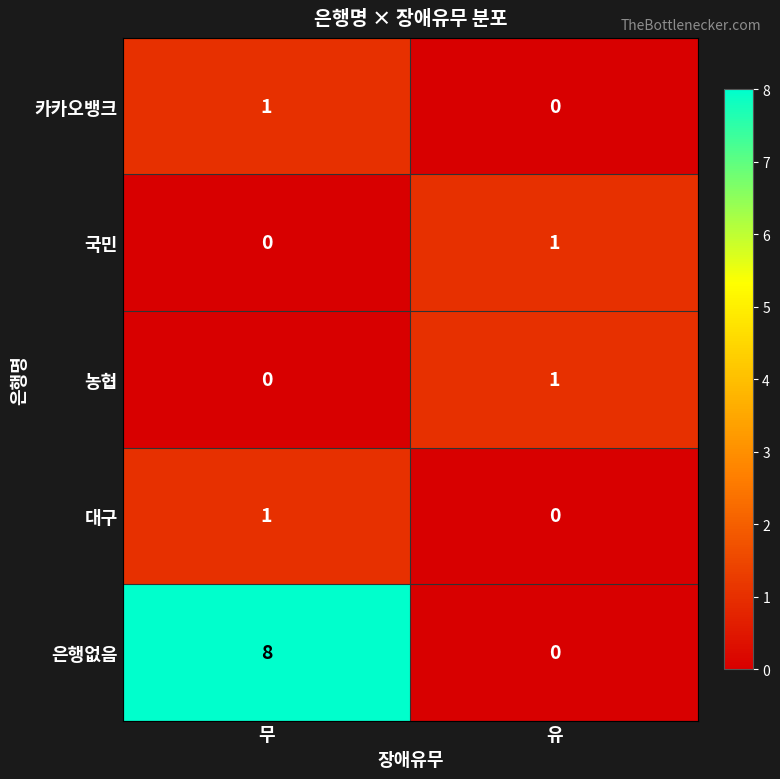

How many values in 국민 are above zero?

1